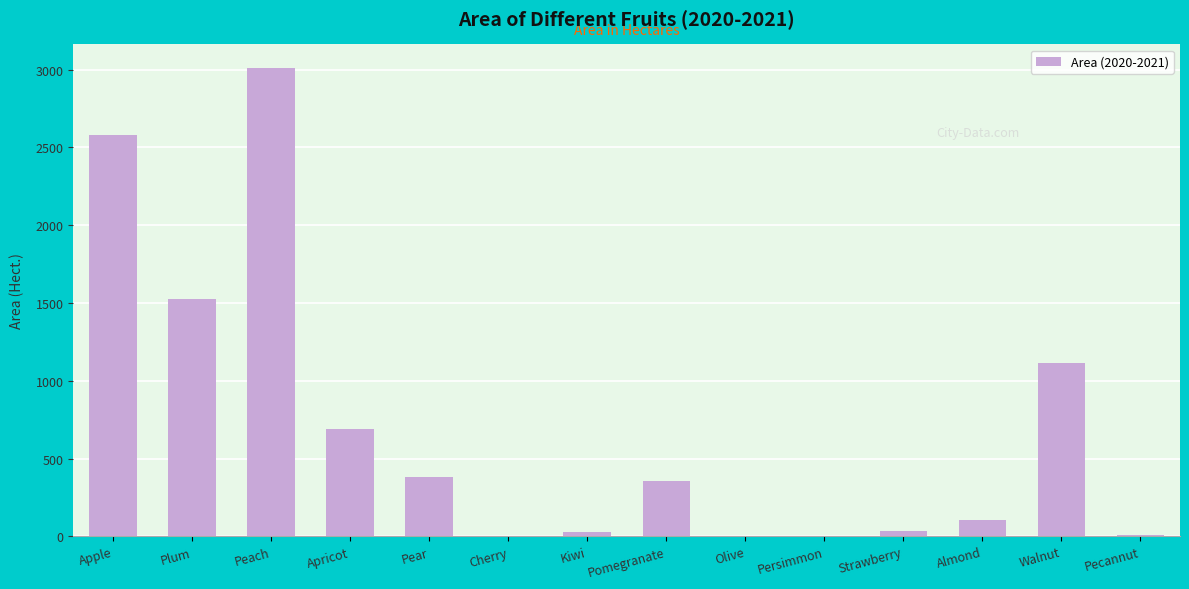

How many distinct data groups are displayed?

1